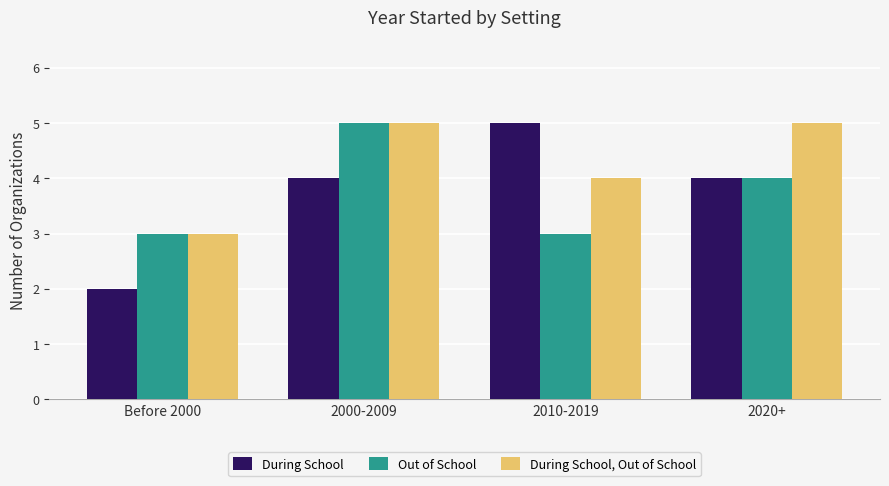

How many data points does each series have?

4